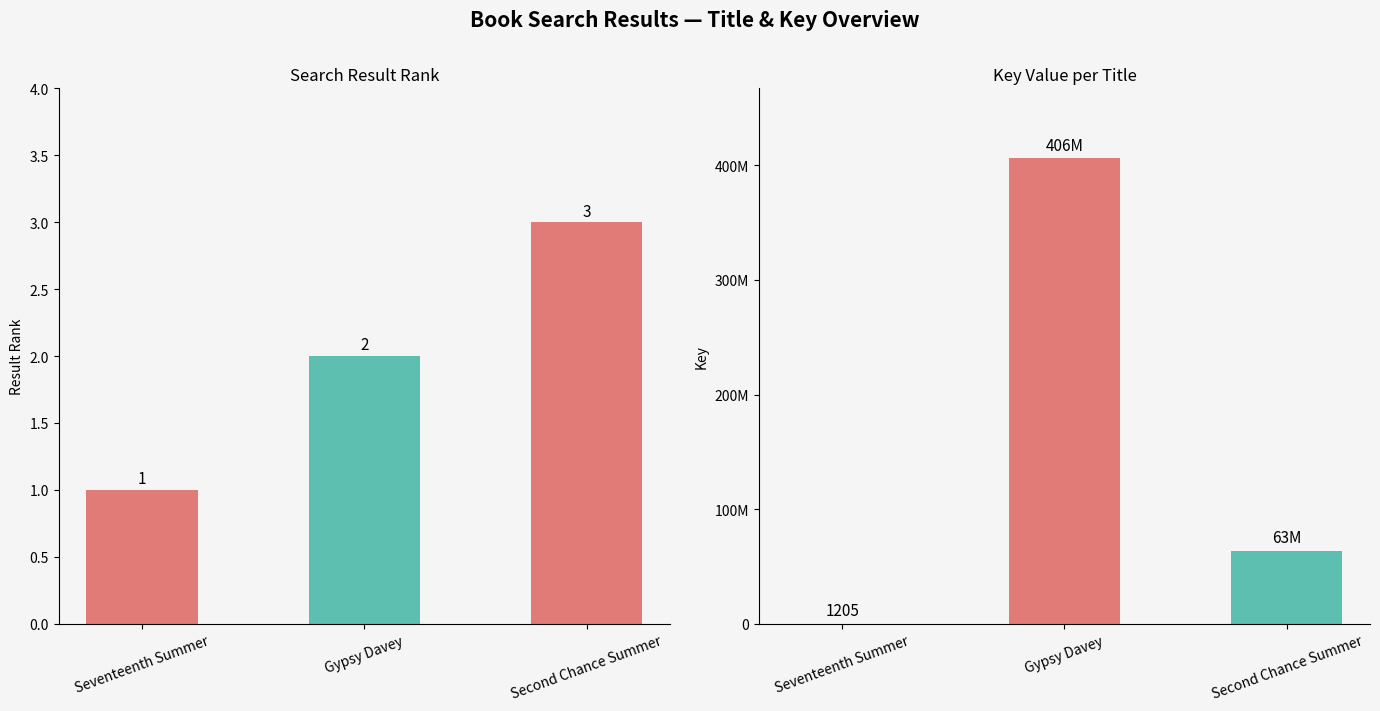

List the series in order of their peak value, lowest first.

Result, Key